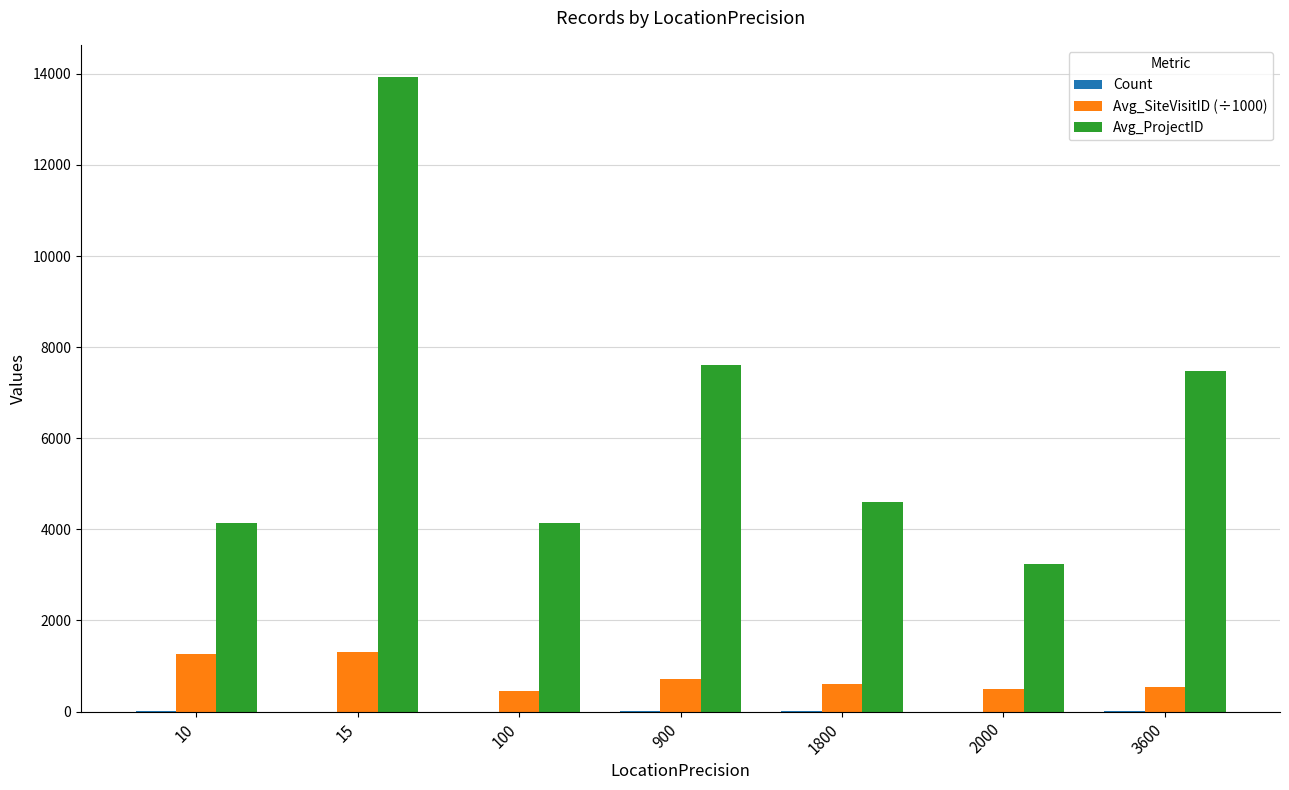

The Avg_ProjectID series shows 5048 at 2000. True or false?

False